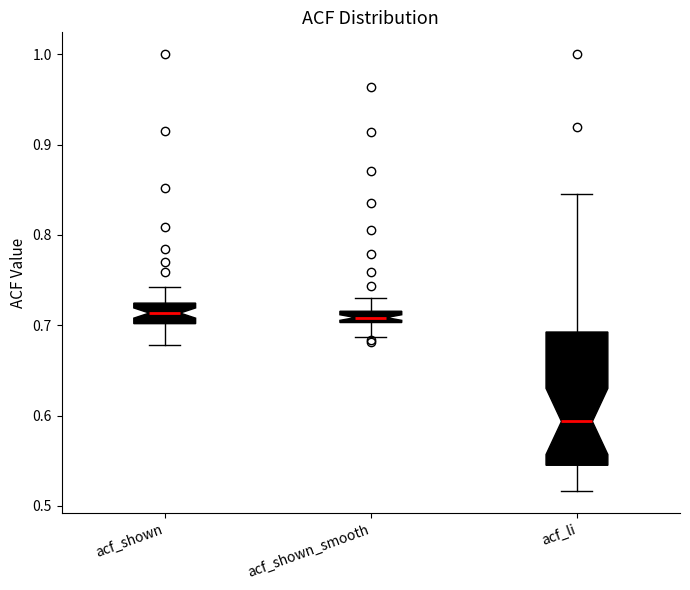

Which box's median line is the lowest?

acf_li